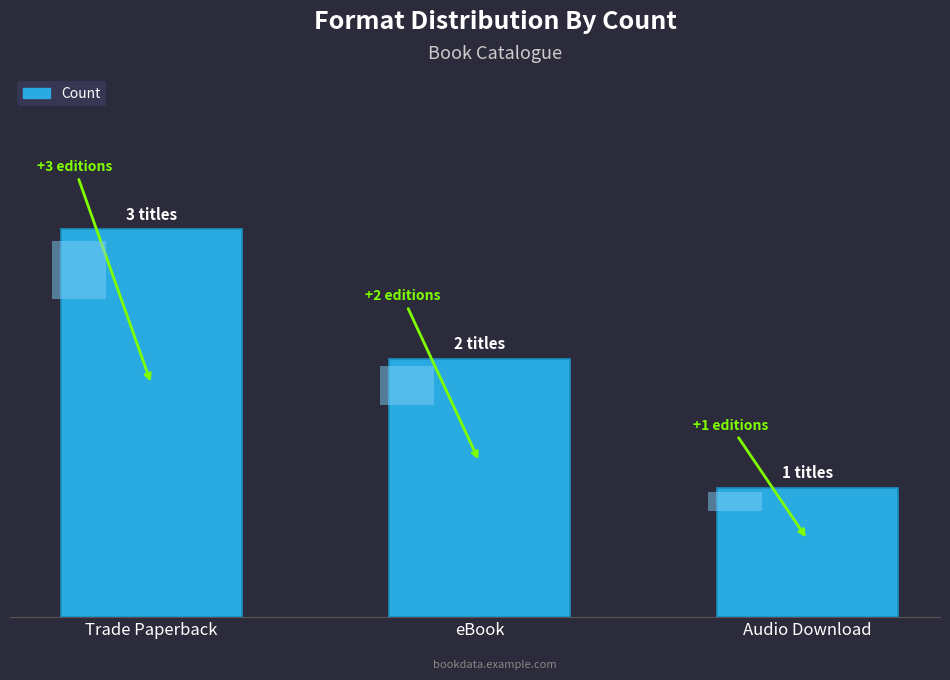

Where is the data nearest to the value 2?

eBook